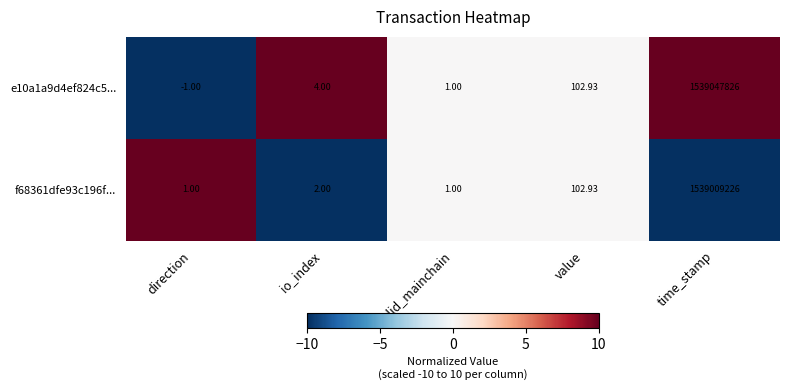

At which category is the sum across all series the highest?

time_stamp